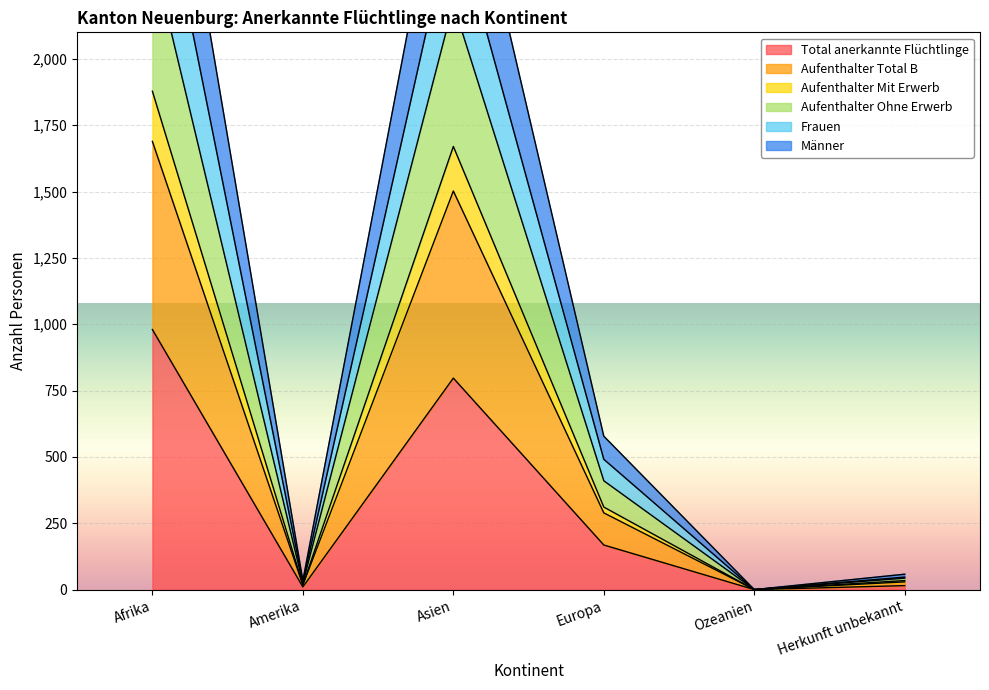

Which has a higher value, Amerika or Europa?

Europa